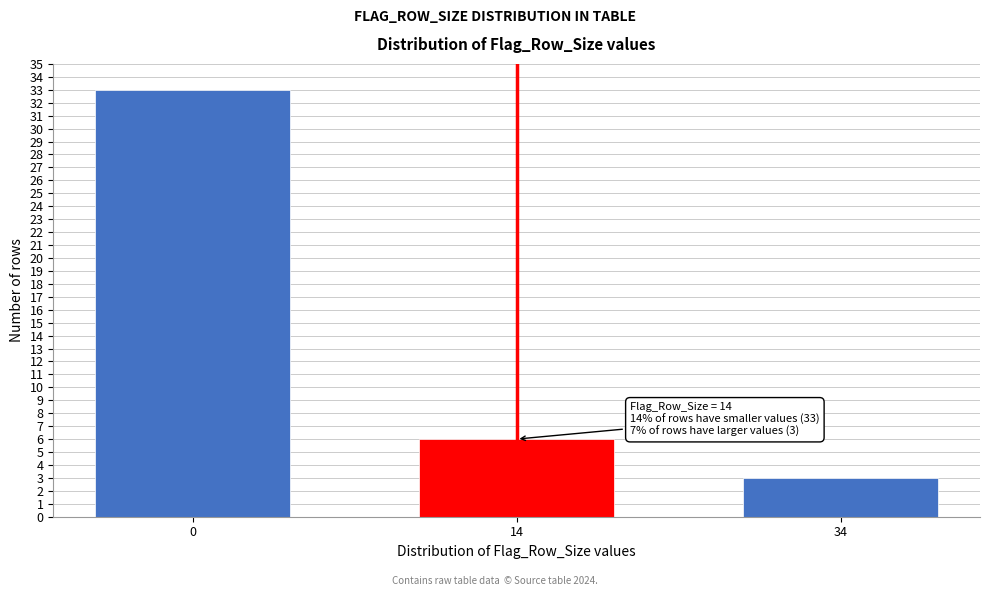

Reading right to left, what are all the values shown in this chart?

3	6	33